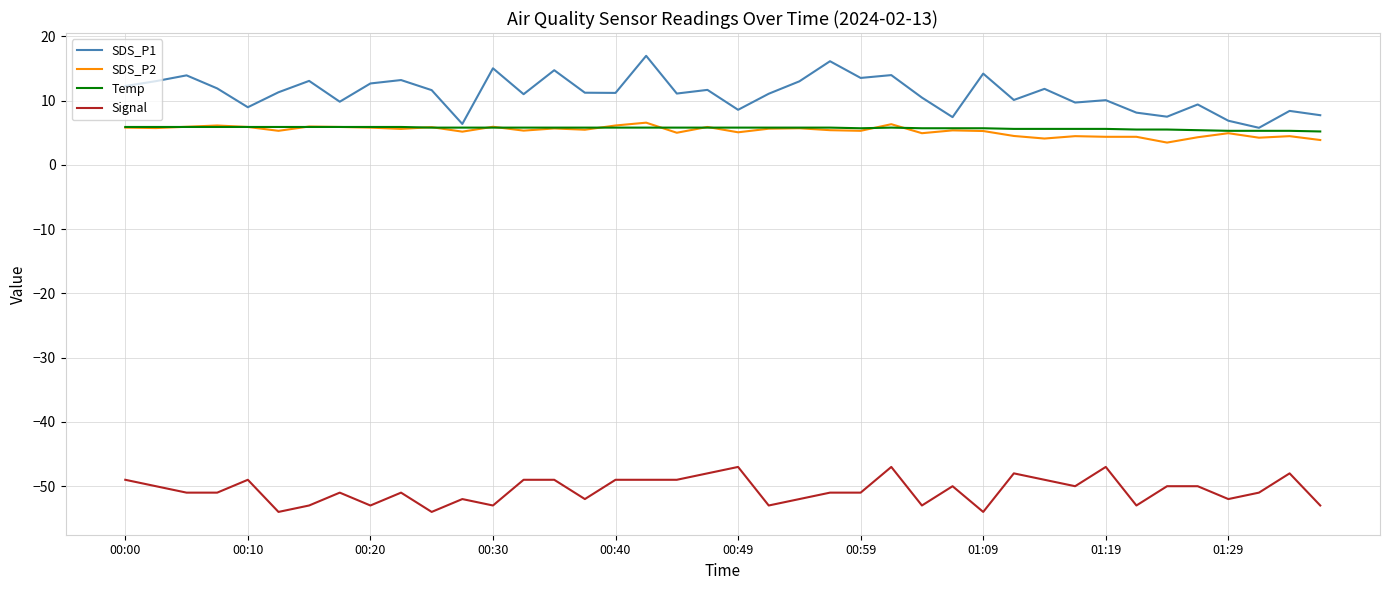

Which series has the largest range (max minus min)?

SDS_P1